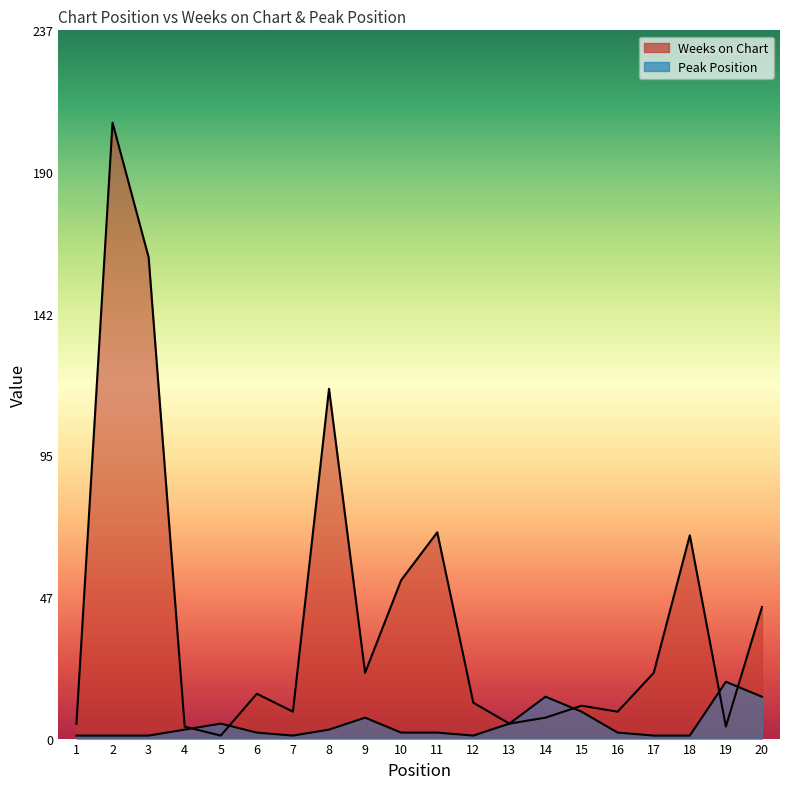

Between 6 and 10, which series saw the biggest shift?

Weeks on Chart